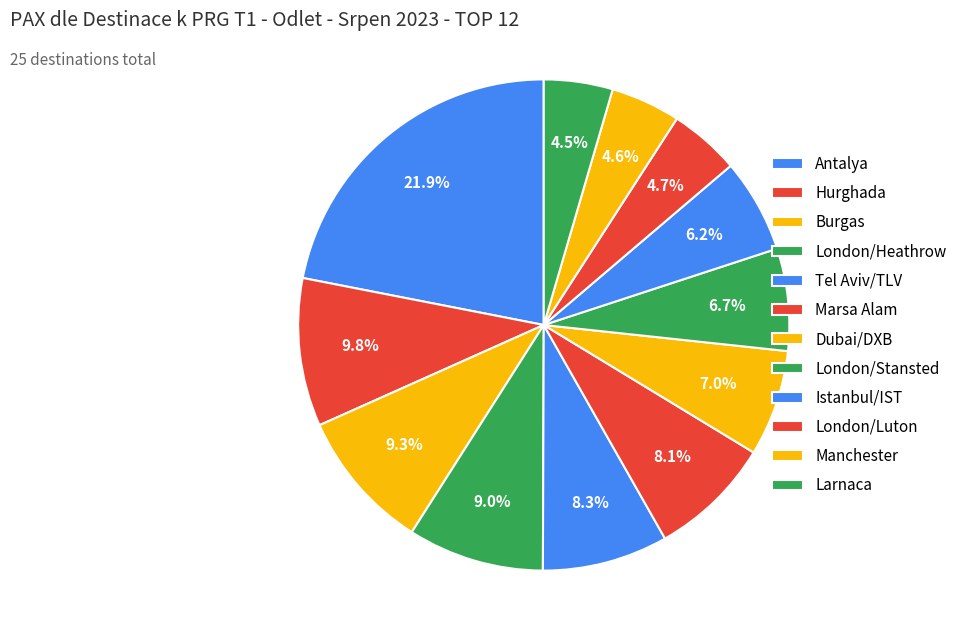

How many segments does this pie chart have?

12